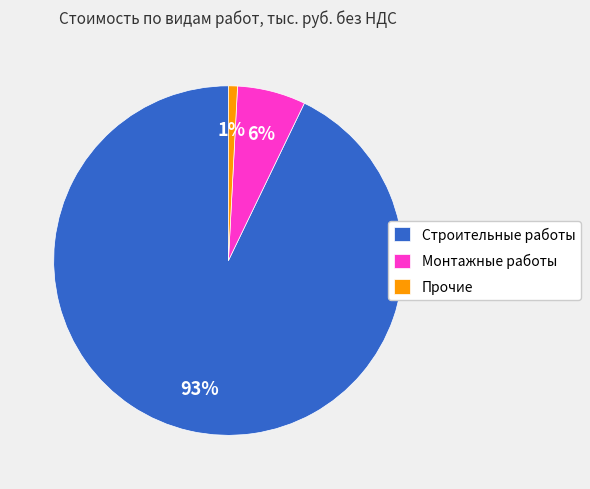

Which category has the smallest portion of the pie?

Прочие